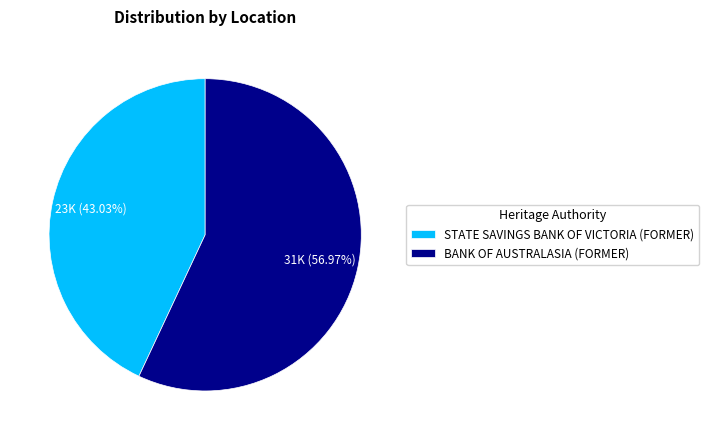

What is the largest slice in the pie chart?

BANK OF AUSTRALASIA (FORMER)